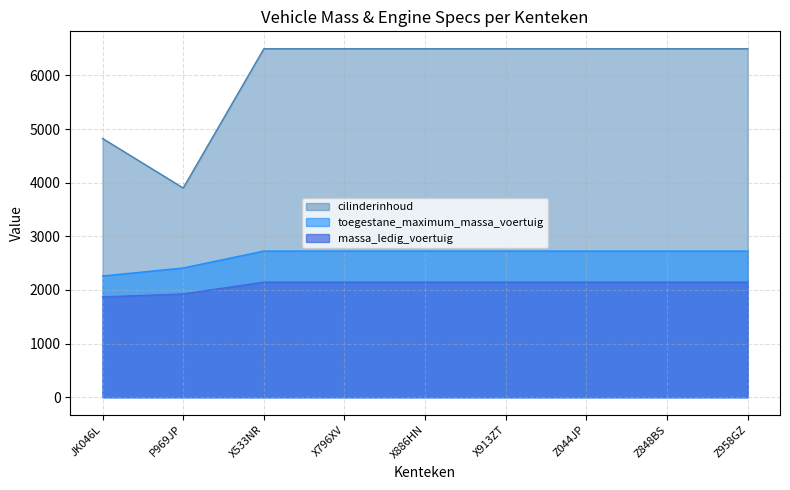

What is the sum of all toegestane_maximum_massa_voertuig values?

23745